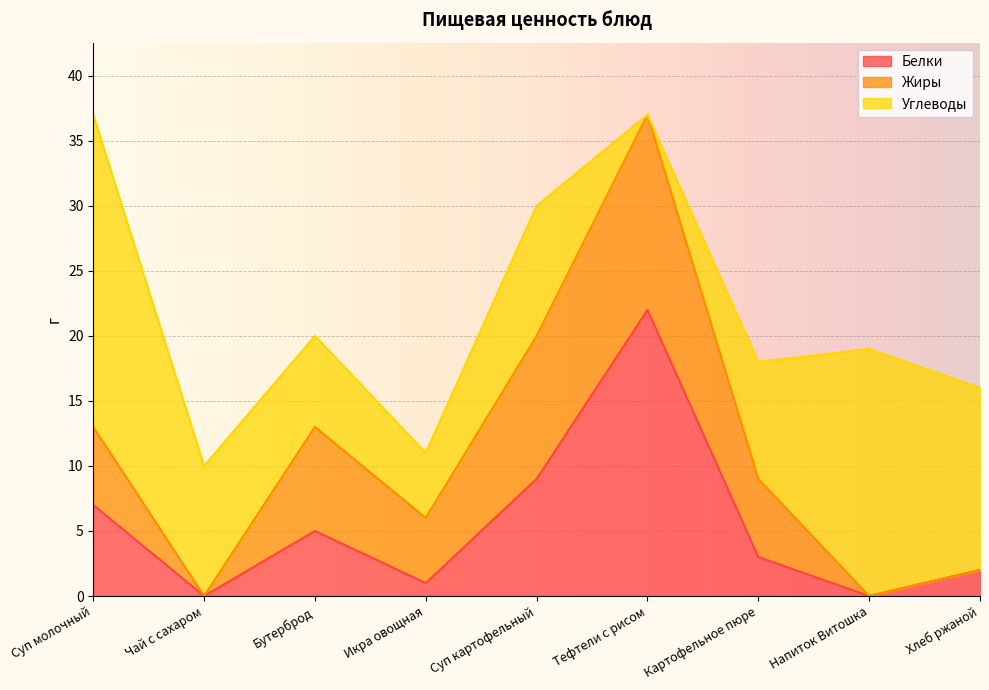

What is the label of the 3rd point from the right?

Картофельное пюре